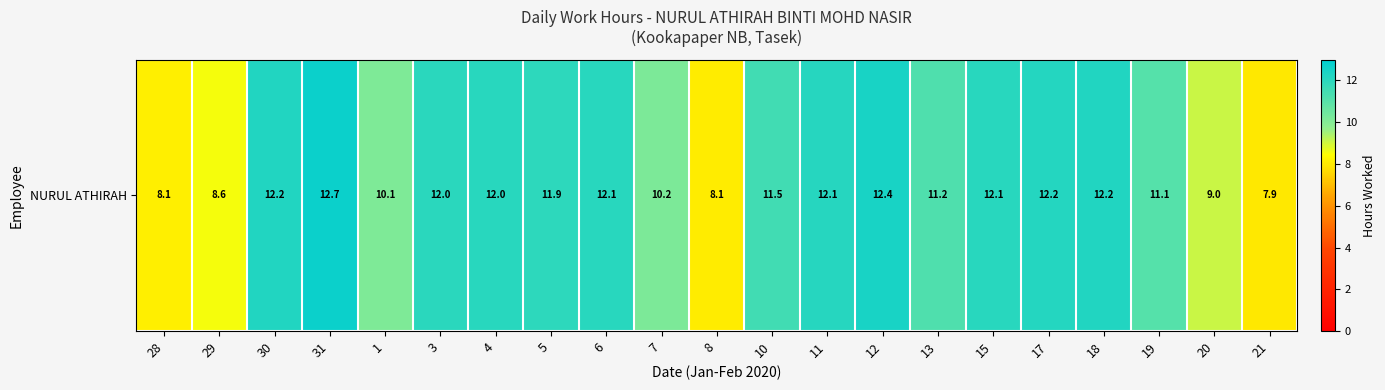

The value at 21 is 13.3. True or false?

False